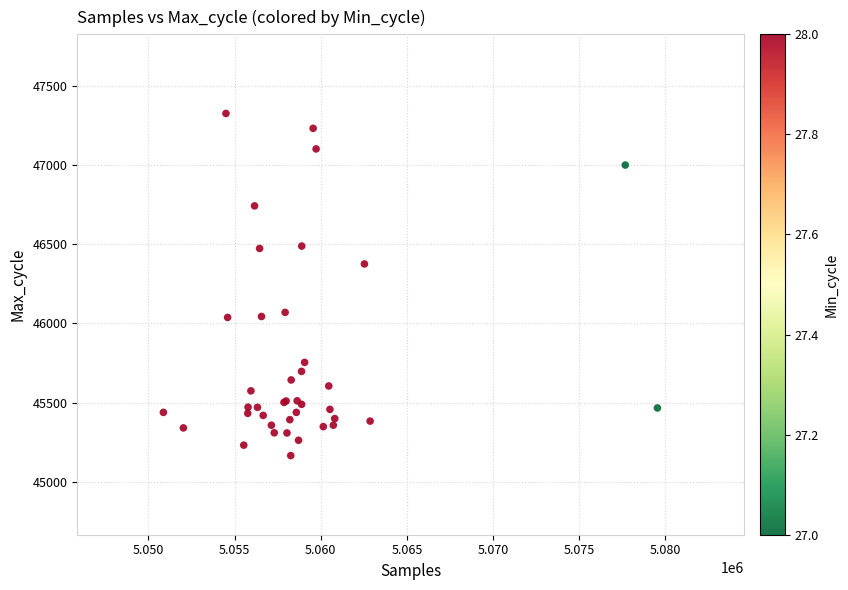

What Y value in the scatter plot is closest to 46246?

46376